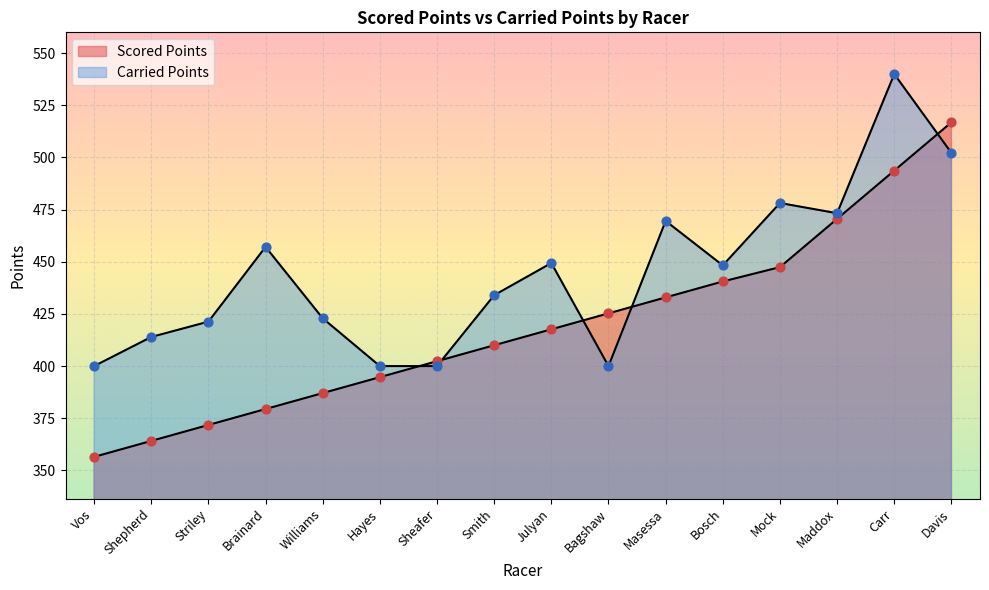

Which series contains the lowest Y value?

Scored Points